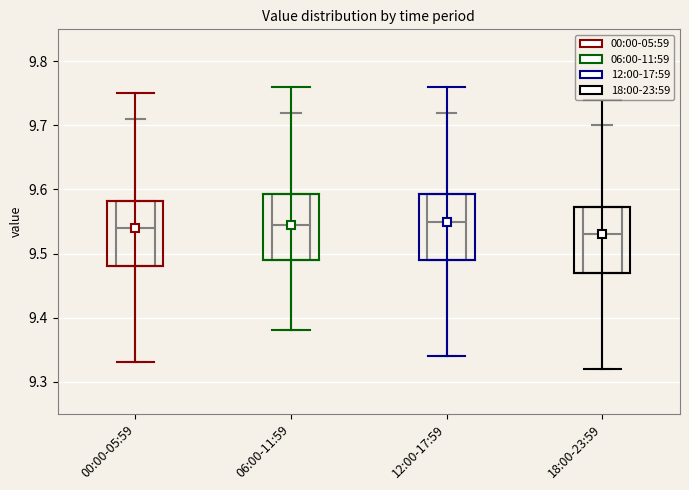

Reading left to right, read every box against the y-axis: the position of its median line, the range the box covers, and the ends of its whiskers. The values are not printed on the chart, so give them approximately, as read against the axis.

00:00-05:59: median 9.54, box 9.48 to 9.58, whiskers 9.33 to 9.71
06:00-11:59: median 9.55, box 9.49 to 9.59, whiskers 9.38 to 9.72
12:00-17:59: median 9.55, box 9.49 to 9.59, whiskers 9.34 to 9.72
18:00-23:59: median 9.53, box 9.47 to 9.57, whiskers 9.32 to 9.70